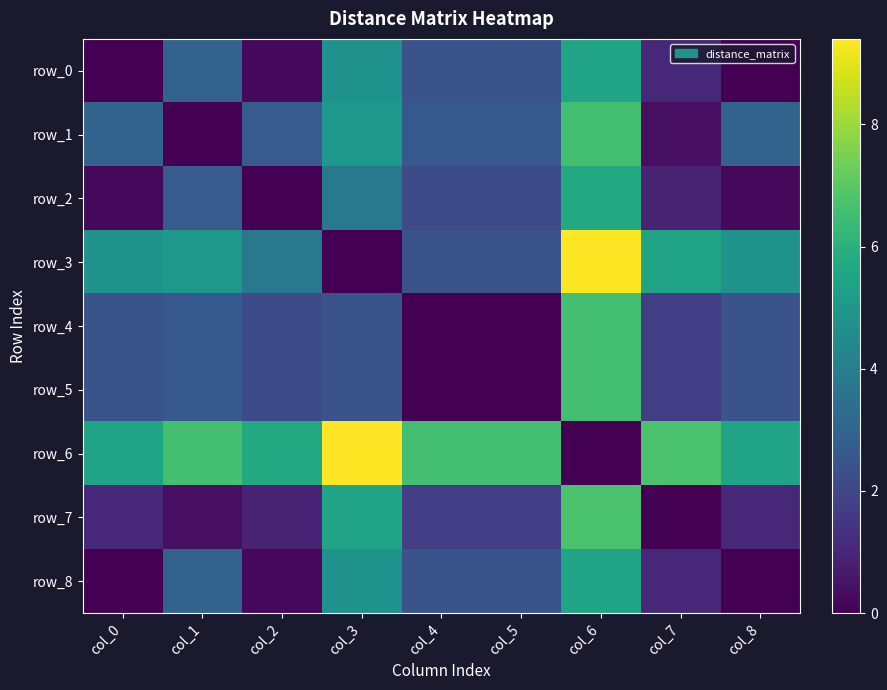

Between col_2 and col_3, which series saw the biggest shift?

row_0